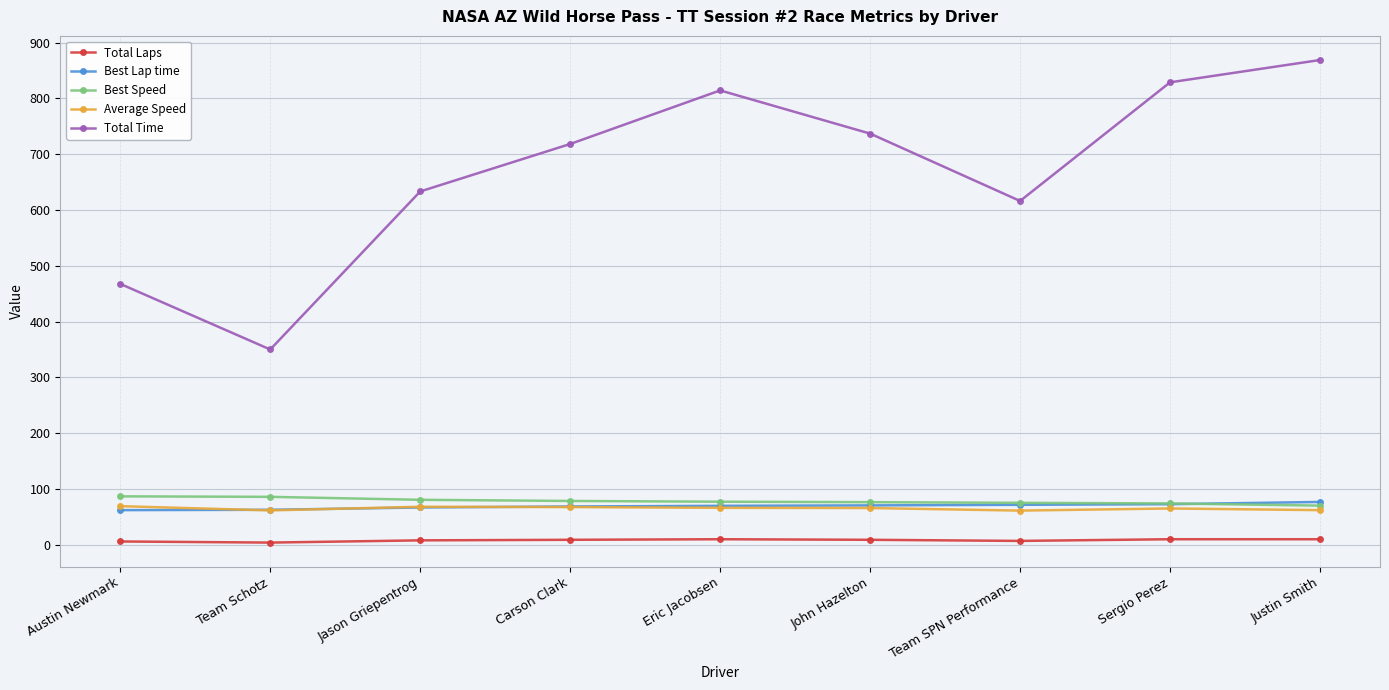

Is it true that Best Speed equals 39.2 at Austin Newmark?

False